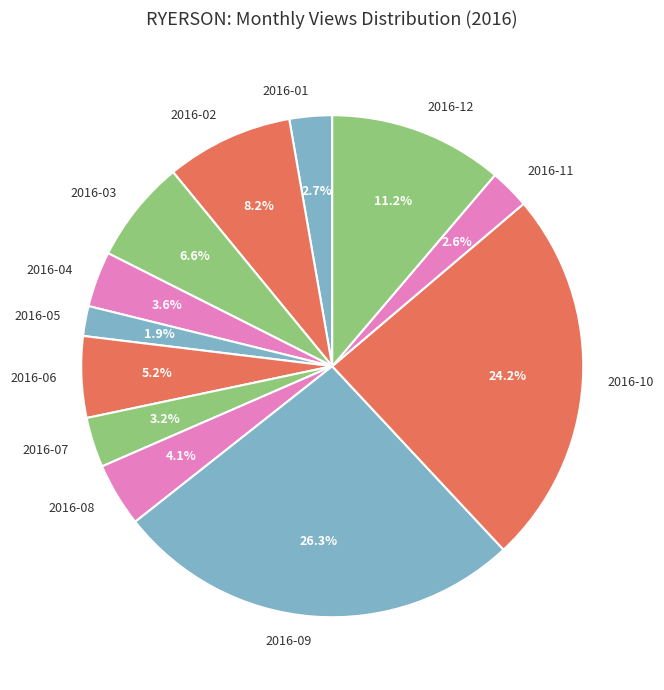

Between 2016-10 and 2016-08, which is larger?

2016-10